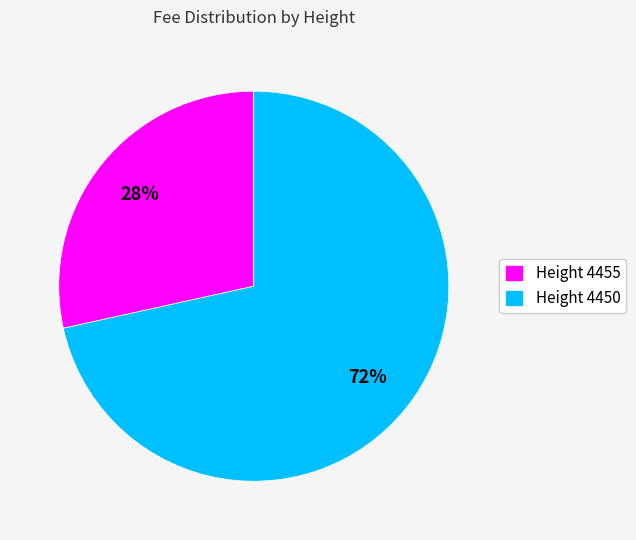

What percentage is the Height 4450 slice, to the nearest percent?

72%